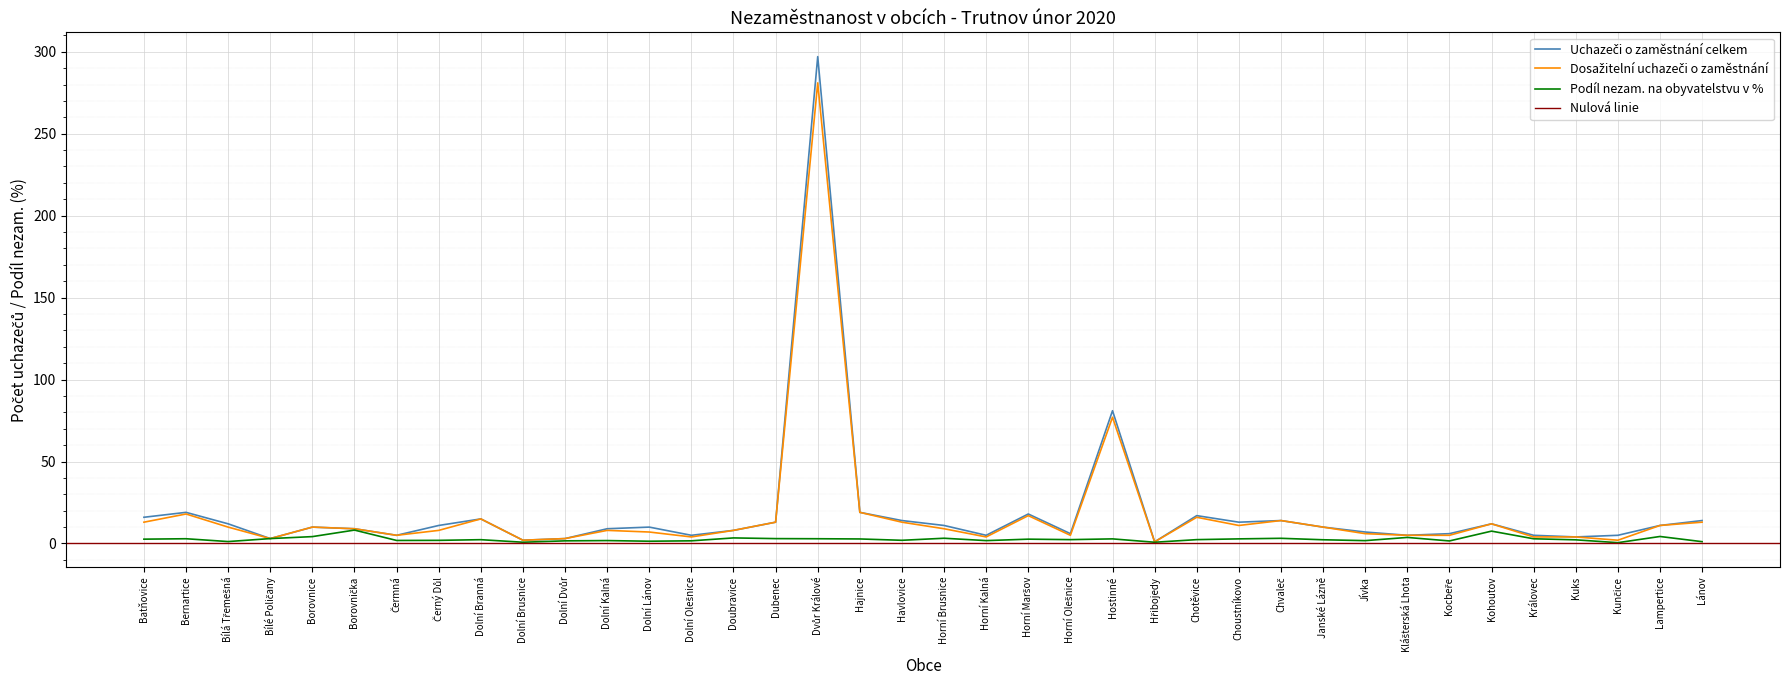

Rank the categories by Podíl nezam. na obyvatelstvu v % value from lowest to highest.

Kunčice, Hřibojedy, Dolní Brusnice, Lánov, Bílá Třemešná, Dolní Lánov, Kocbeře, Dolní Dvůr, Dolní Olešnice, Jívka, Horní Kalná, Dolní Kalná, Čermná, Černý Důl, Havlovice, Kuks, Janské Lázně, Dolní Branná, Chotěvice, Horní Olešnice, Horní Maršov, Batňovice, Hajnice, Hostinné, Choustníkovo, Královec, Bernartice, Dvůr Králové, Dubenec, Bílé Poličany, Chvaleč, Horní Brusnice, Doubravice, Klášterská Lhota, Borovnice, Lampertice, Kohoutov, Borovnička